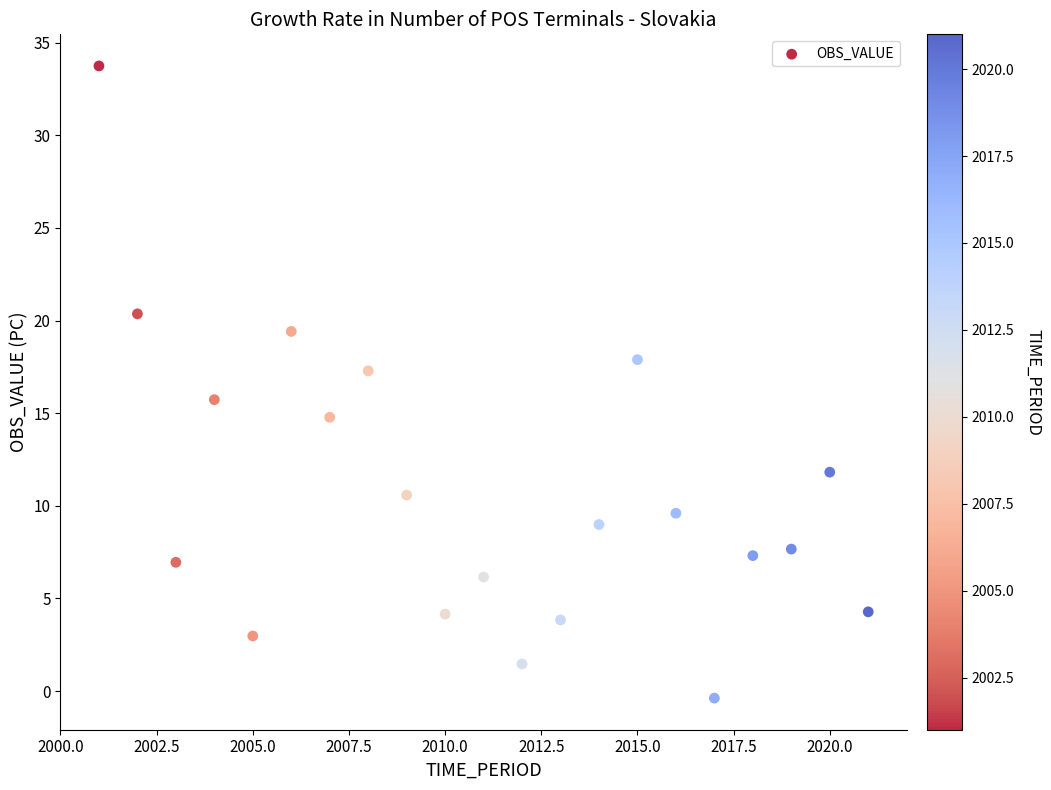

What is the range of Y values (max minus min)?

34.1